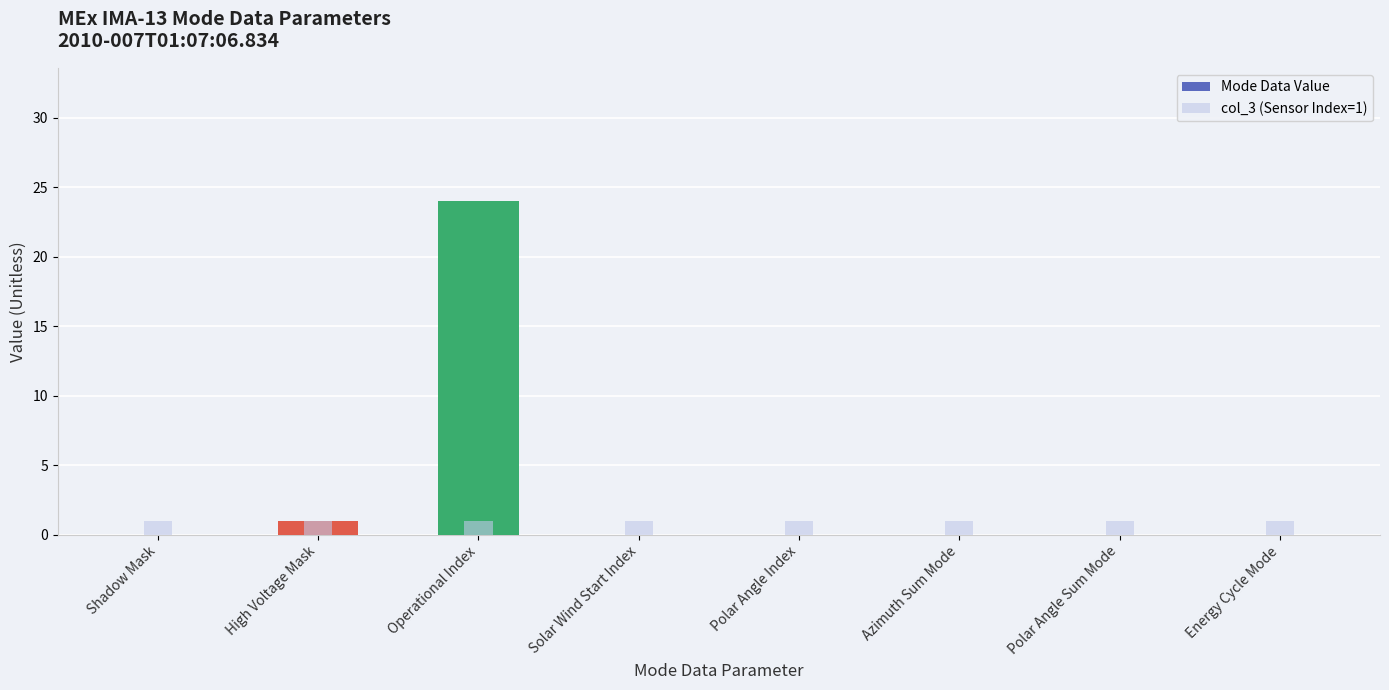

At which label does col_3 (Sensor Index=1) reach its peak?

Shadow Mask